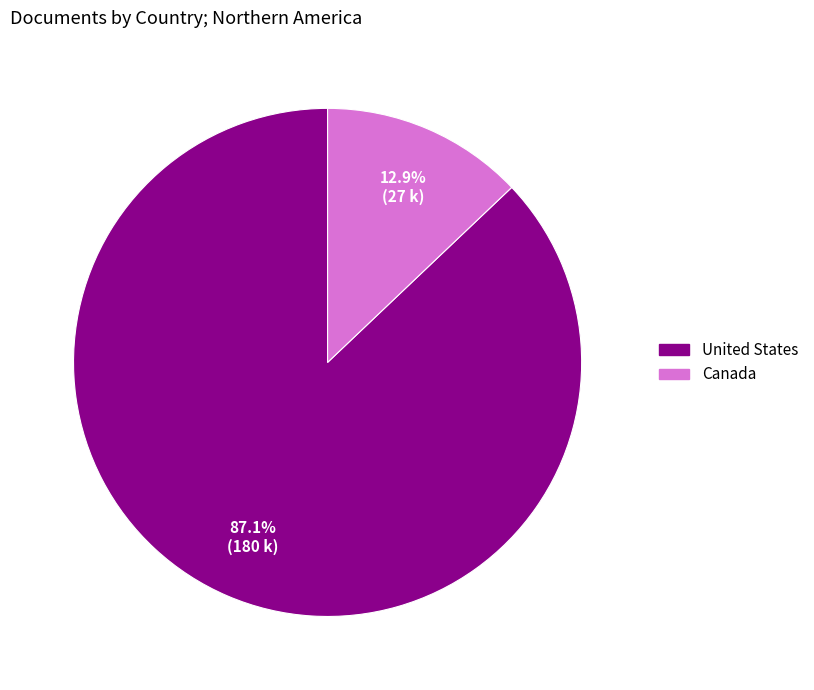

Is there a majority slice in this chart?

Yes